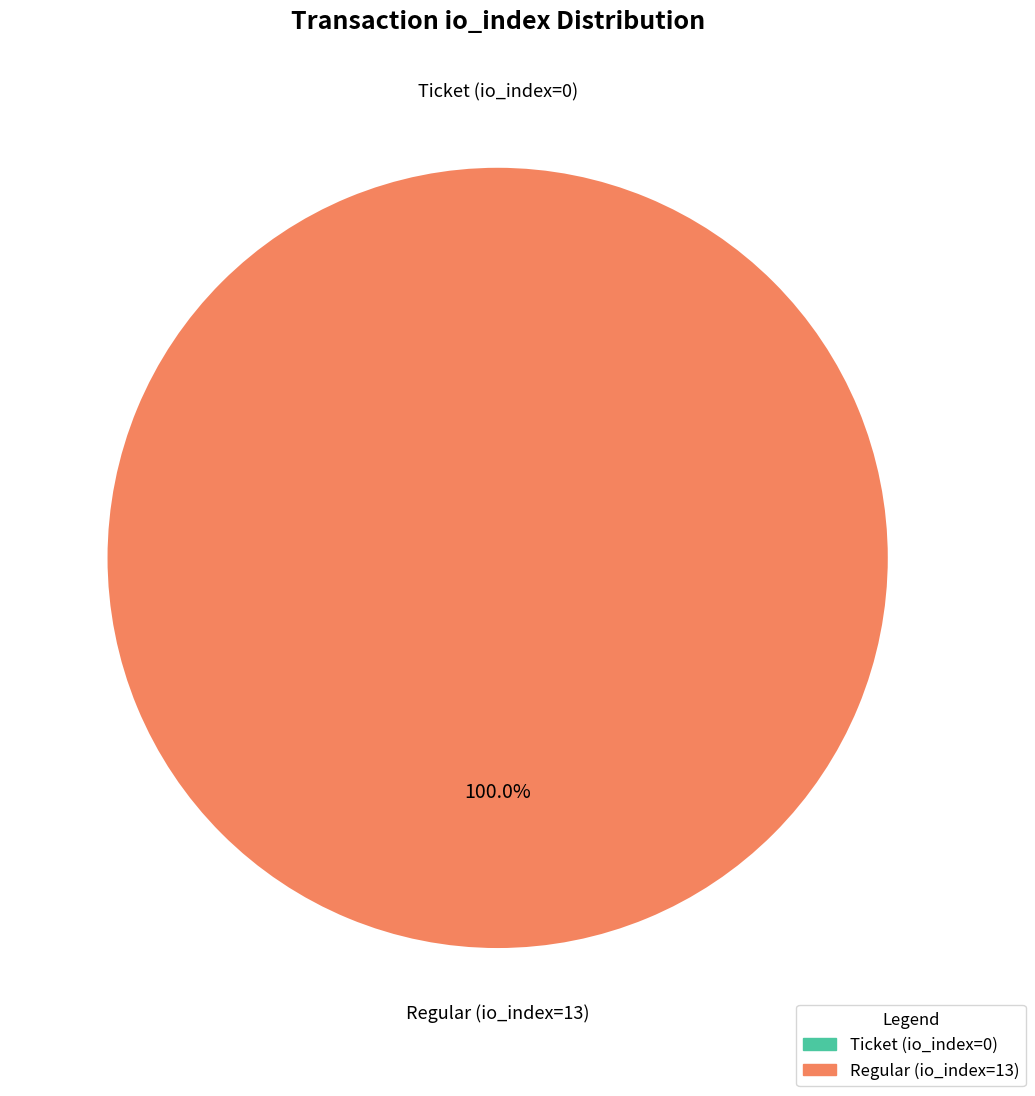

Is the sum of Regular (io_index=13) and Ticket (io_index=0) greater than half?

Yes